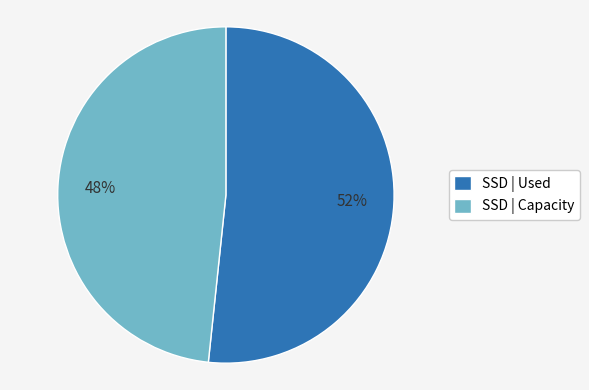

To the nearest percent, what is the average slice percentage?

50%